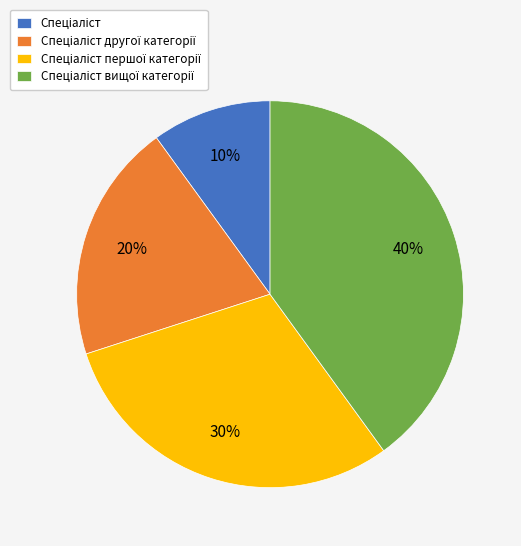

How many slices are in this pie chart?

4